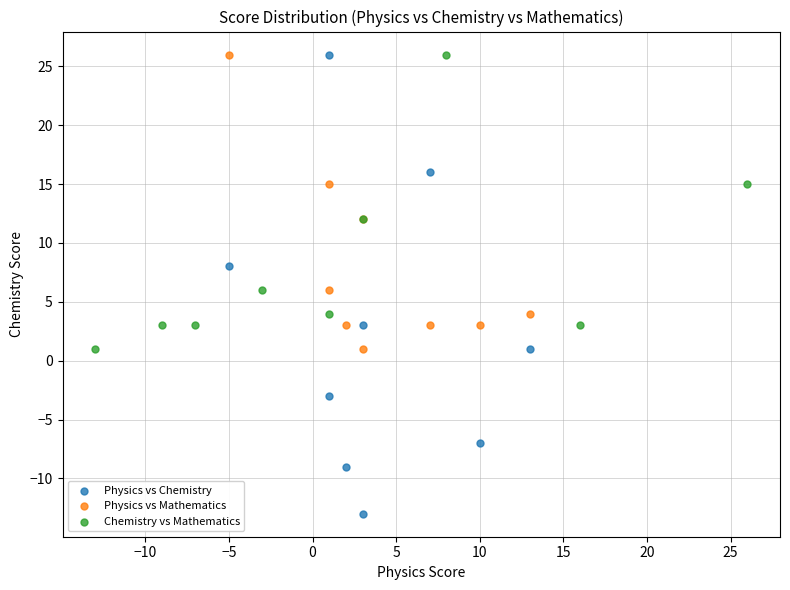

Which series reaches the minimum Y coordinate?

Physics vs Chemistry